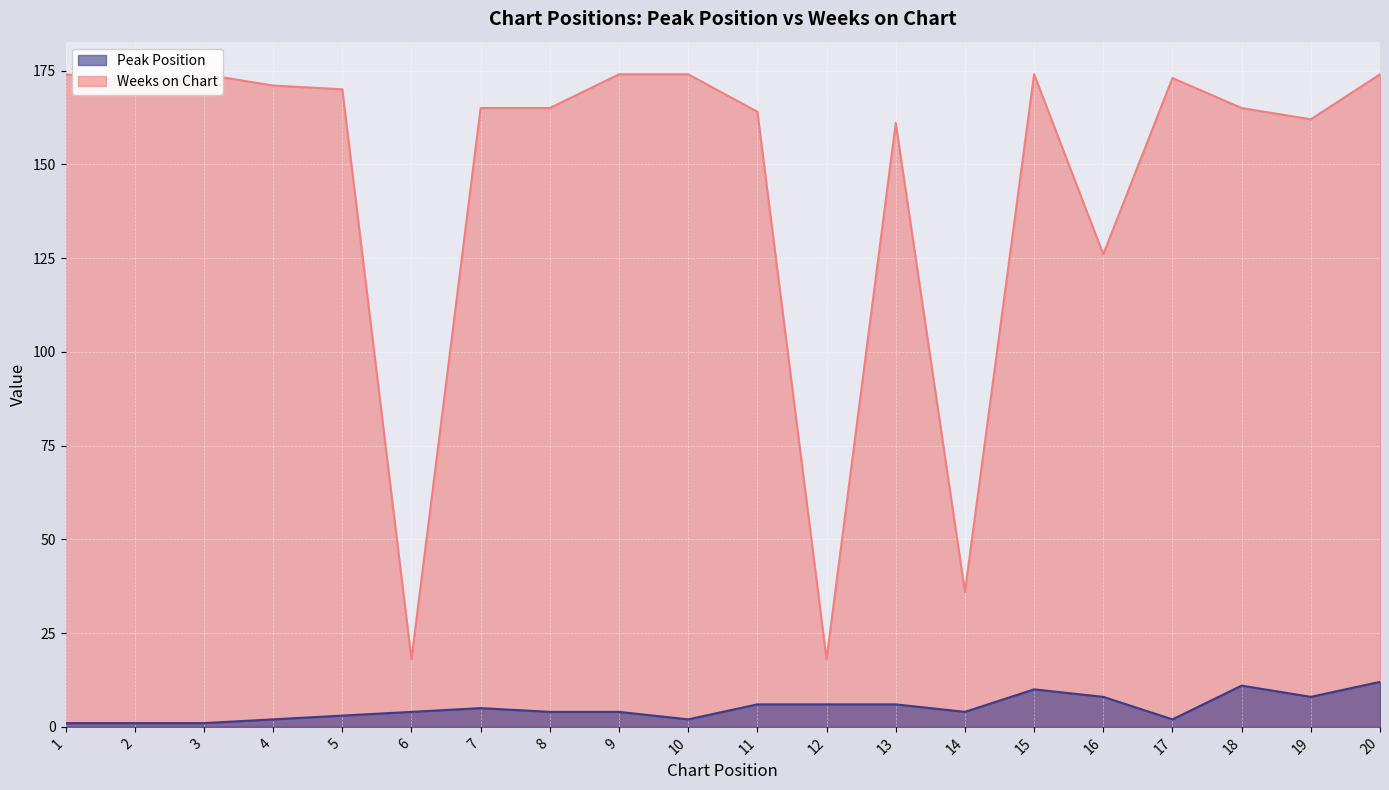

How many distinct data groups are displayed?

2